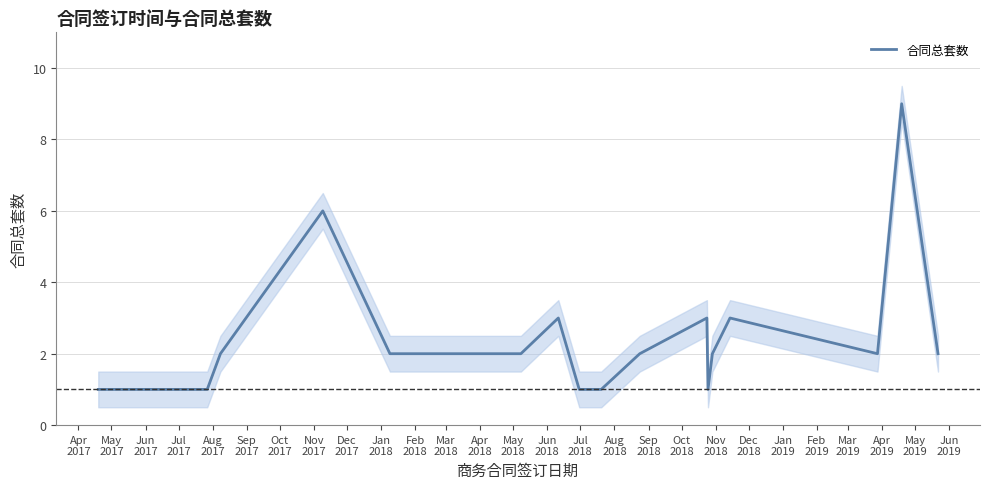

What is the smallest value displayed?

1